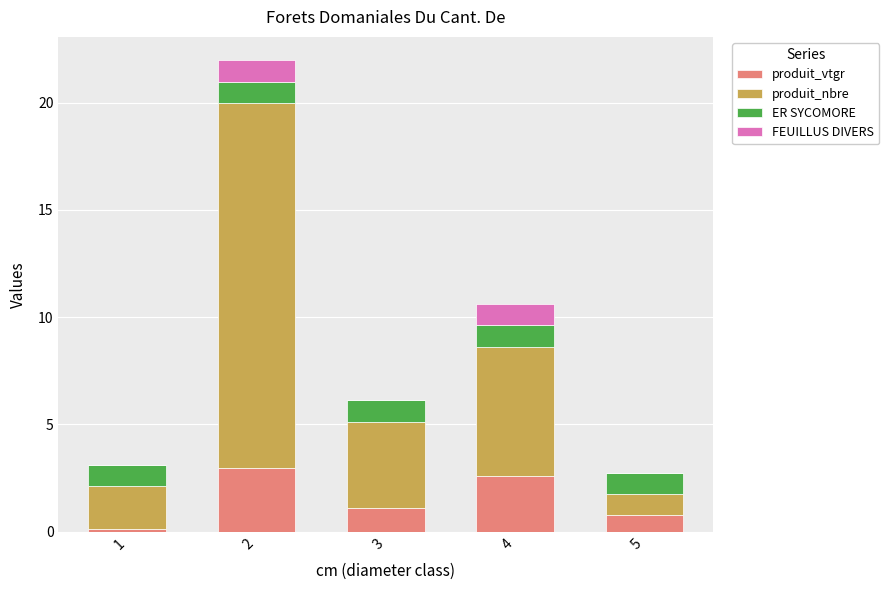

Reading left to right, what are the values for produit_vtgr?

1=0.1	2=3.0	3=1.1	4=2.6	5=0.8